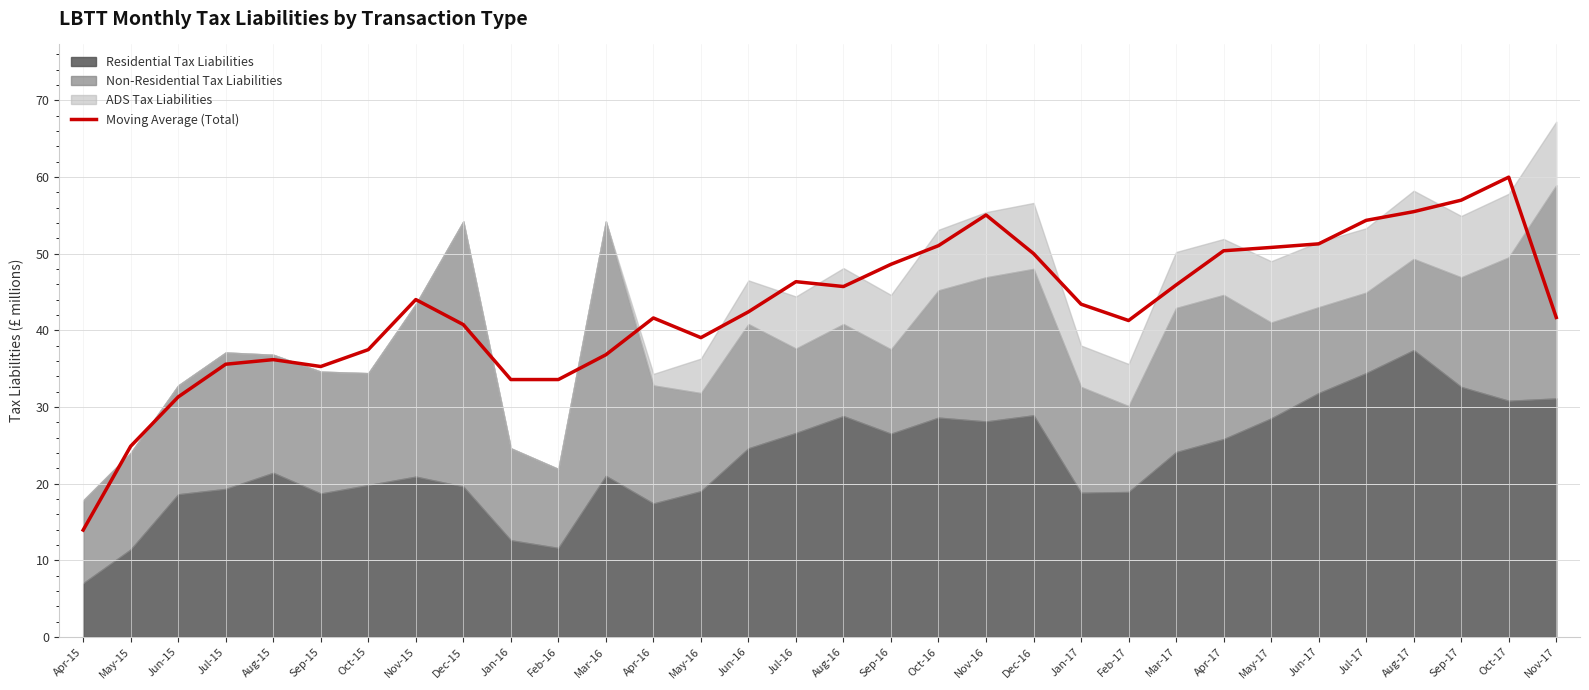

How many values are below 43?

16